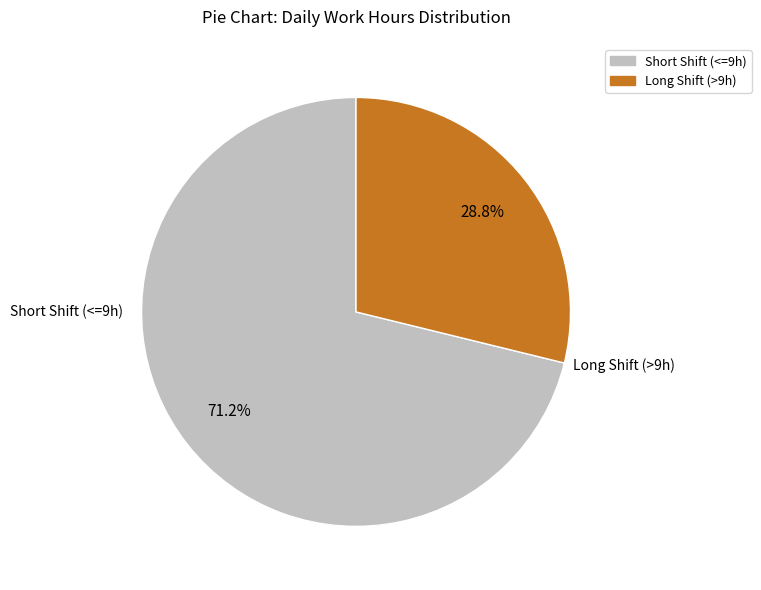

Does Long Shift (>9h) account for over 50% of the chart?

No